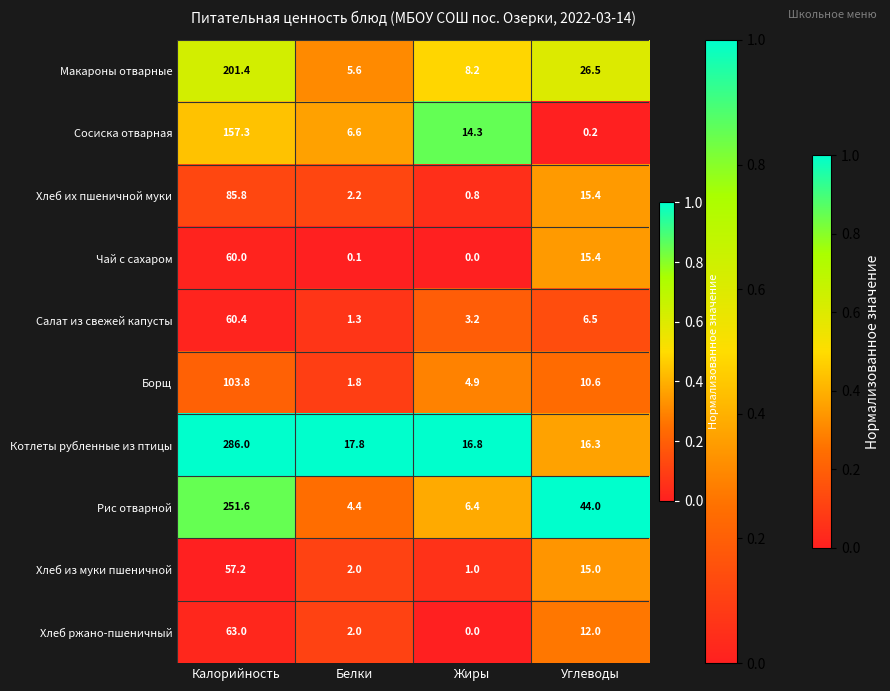

Rank the series at Калорийность from highest to lowest value.

Котлеты рубленные из птицы, Рис отварной, Макароны отварные, Сосиска отварная, Борщ, Хлеб их пшеничной муки, Хлеб ржано-пшеничный, Салат из свежей капусты, Чай с сахаром, Хлеб из муки пшеничной